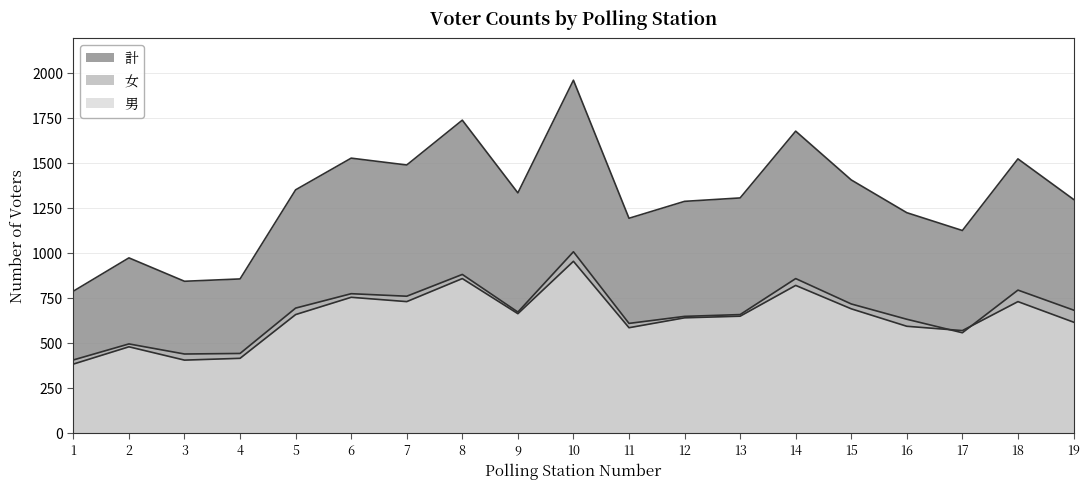

What is the total value across all series at 4?

1710